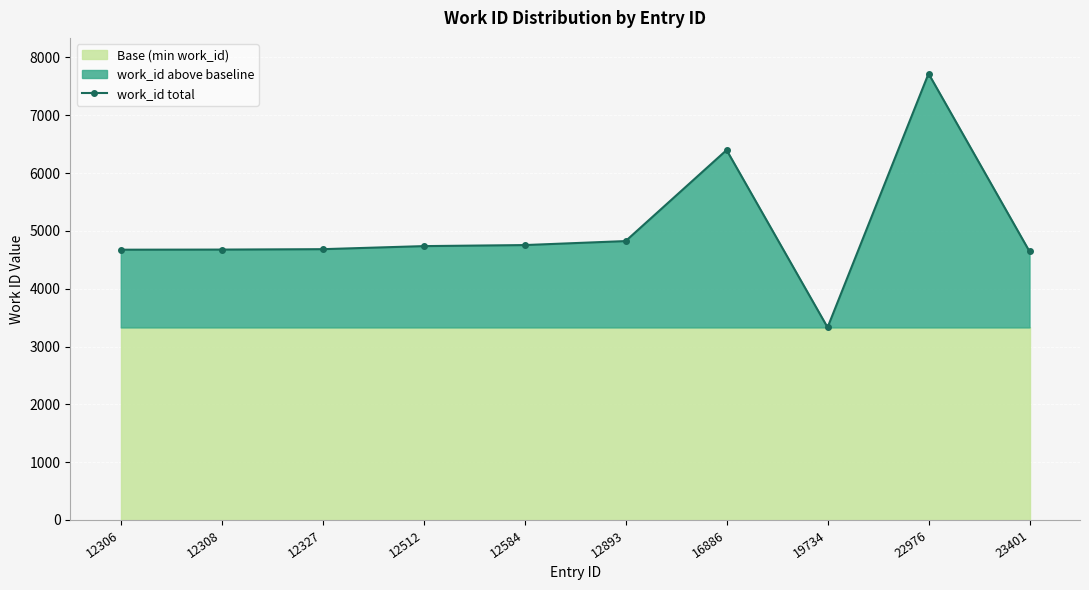

What is the ratio of the value at 16886 to the value at 19734?

1.9